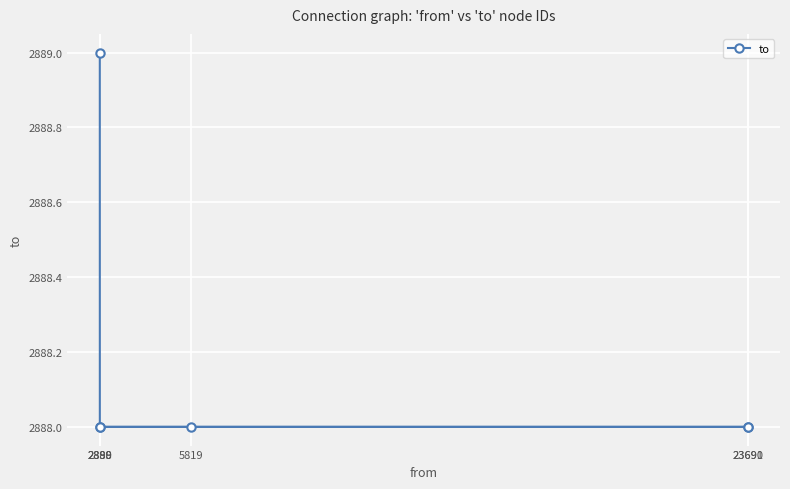

List the labels in order of value, largest first.

2888, 2889, 5819, 23690, 23691, 2890